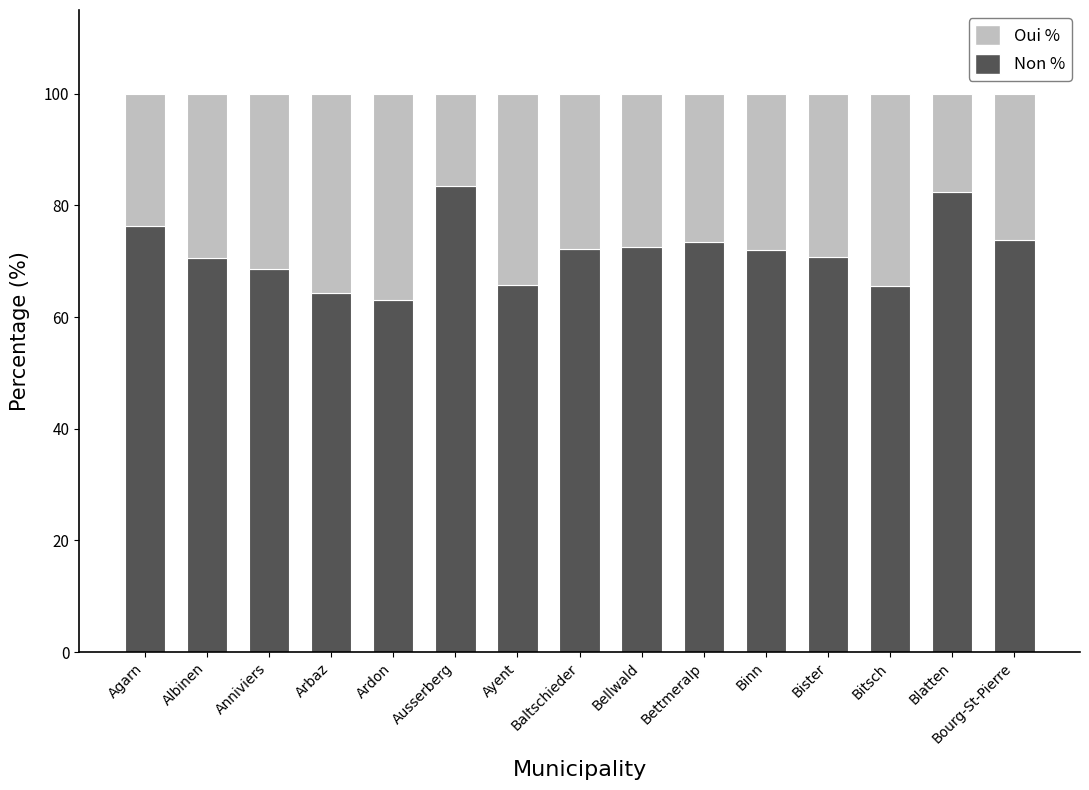

What is the total value across all series at Albinen?

100.0